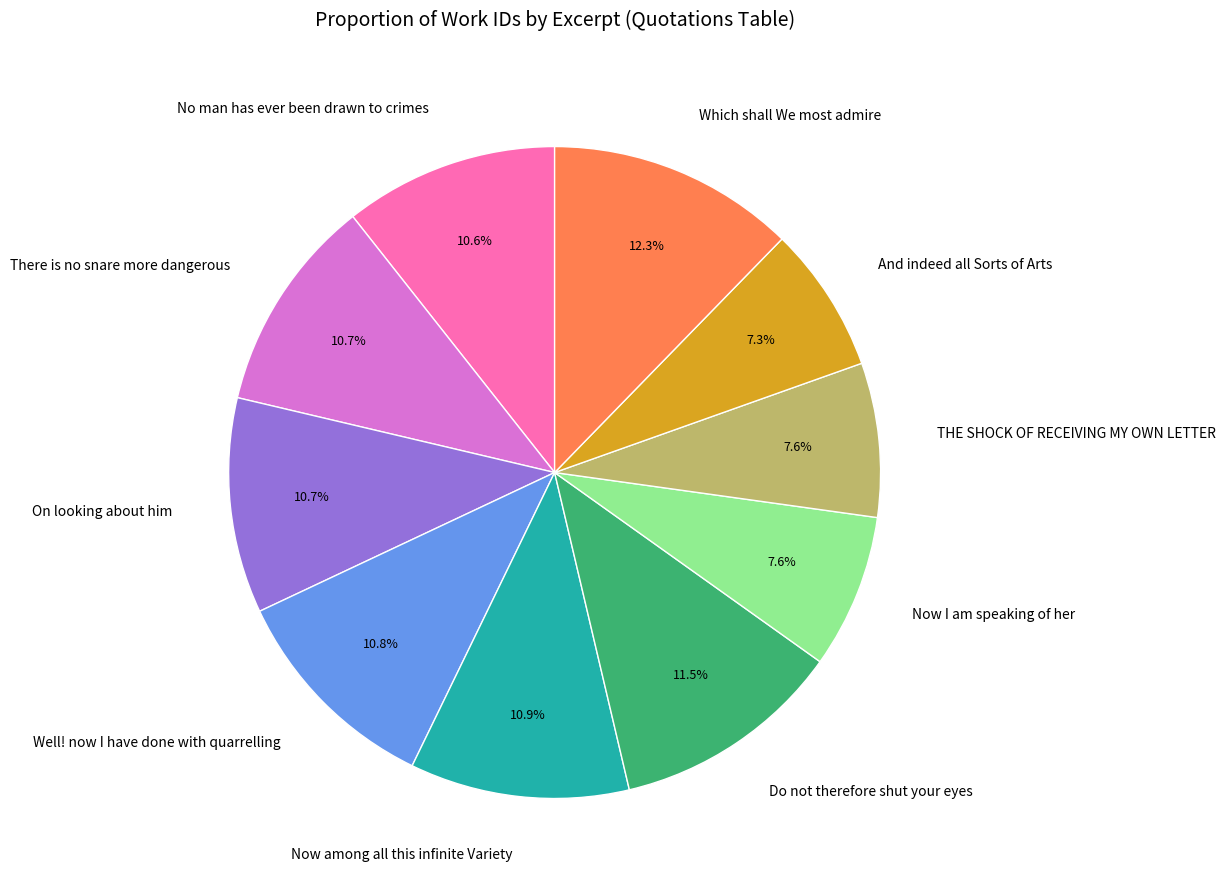

Is the sum of No man has ever been drawn to crimes and Do not therefore shut your eyes greater than half?

No